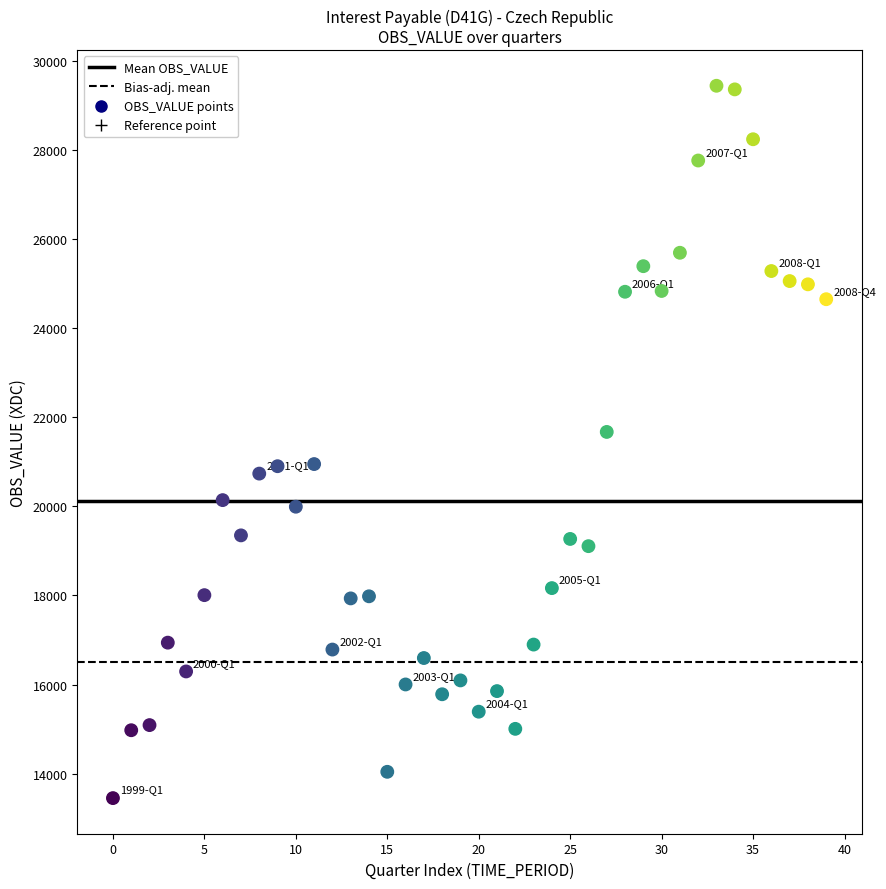

What is the range of Y values (max minus min)?

15983